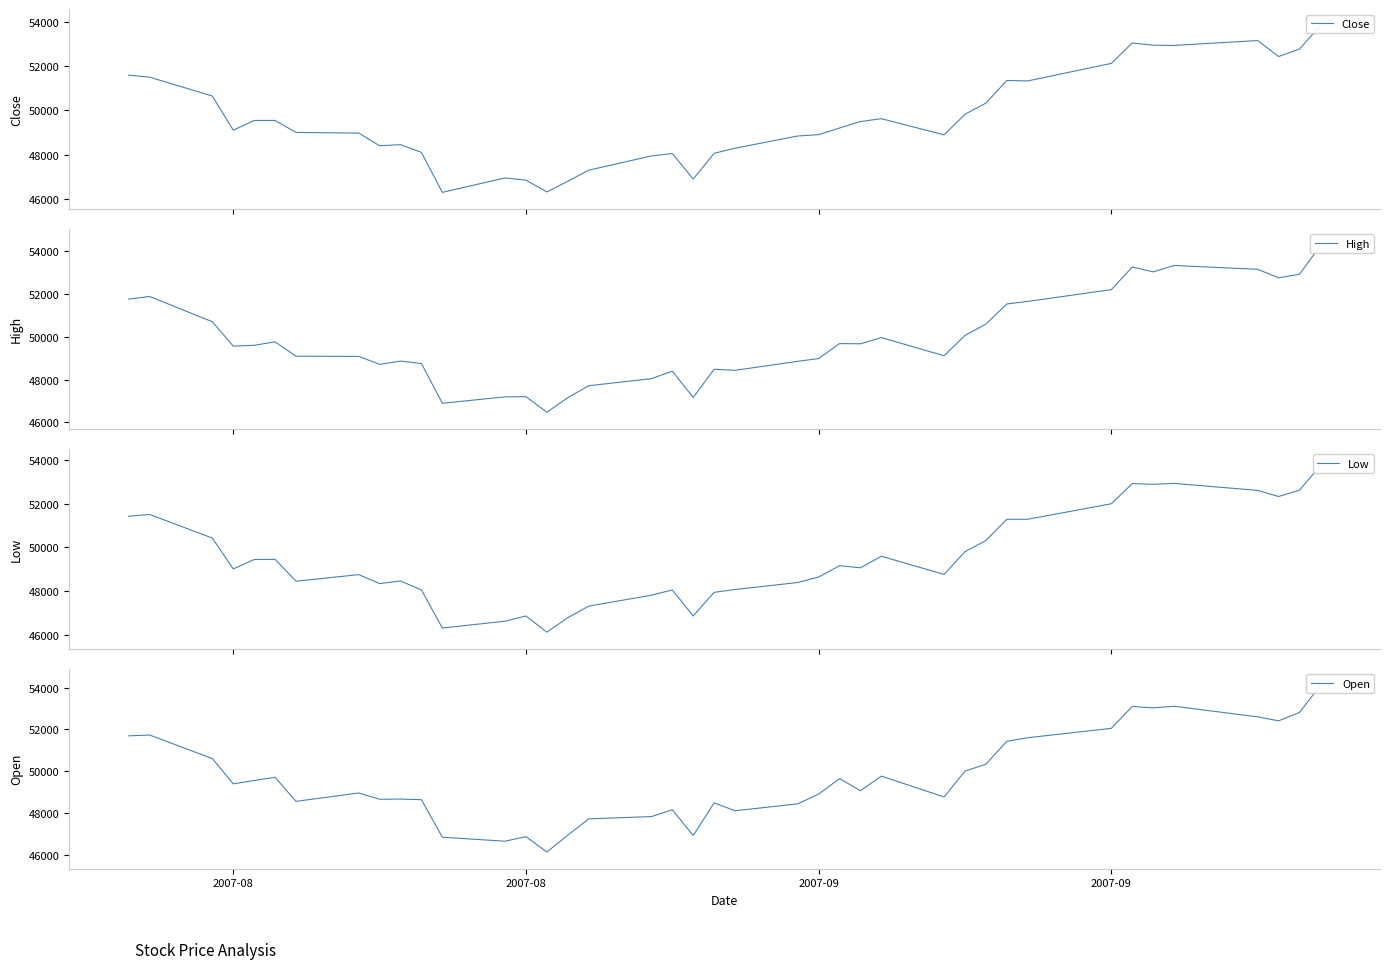

How many lines are shown in the chart?

4